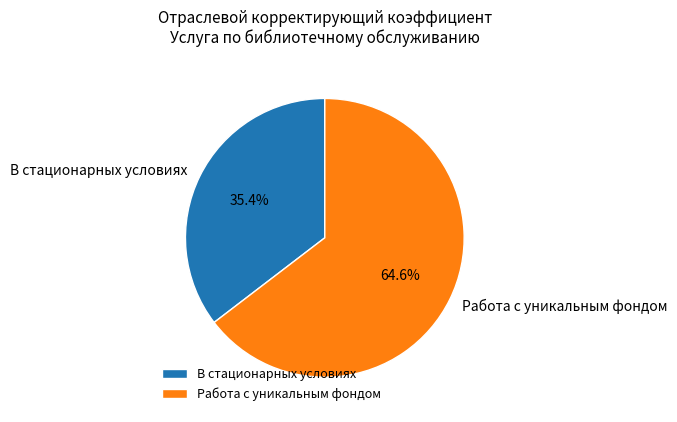

To the nearest percent, what is the difference between the Работа с уникальным фондом and В стационарных условиях slice percentages?

29%